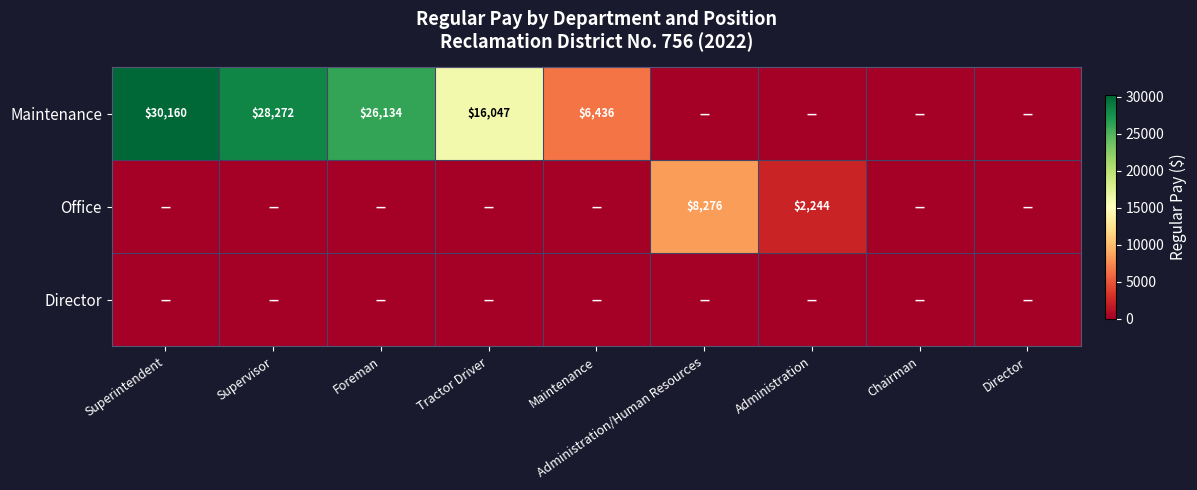

True or false: Maintenance has a value of 30160 at Superintendent.

True